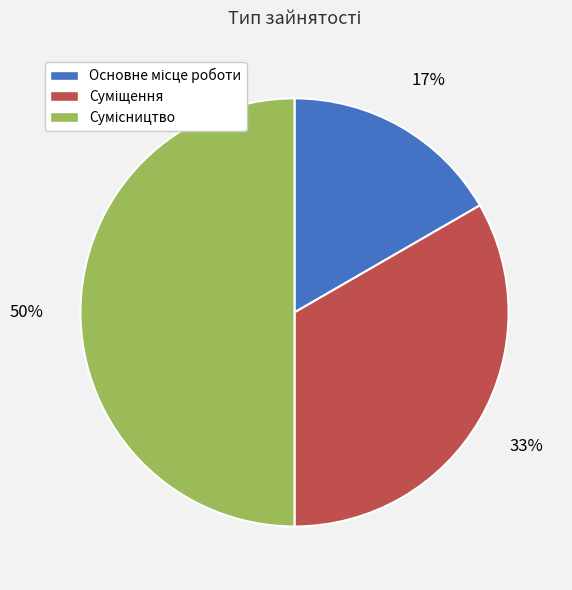

To the nearest percent, what is the average slice percentage?

33%